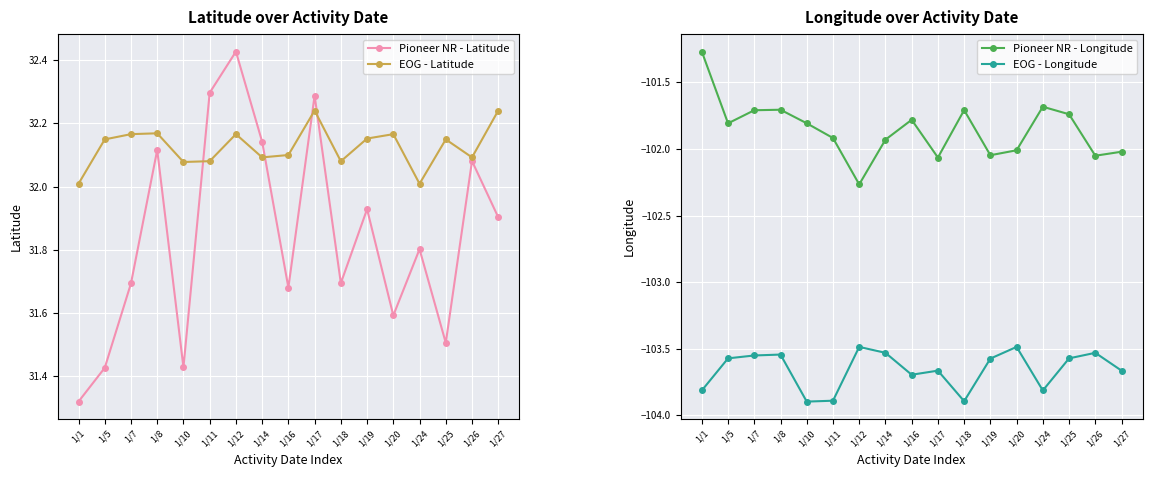

At which label does EOG - Latitude reach its peak?

1/17